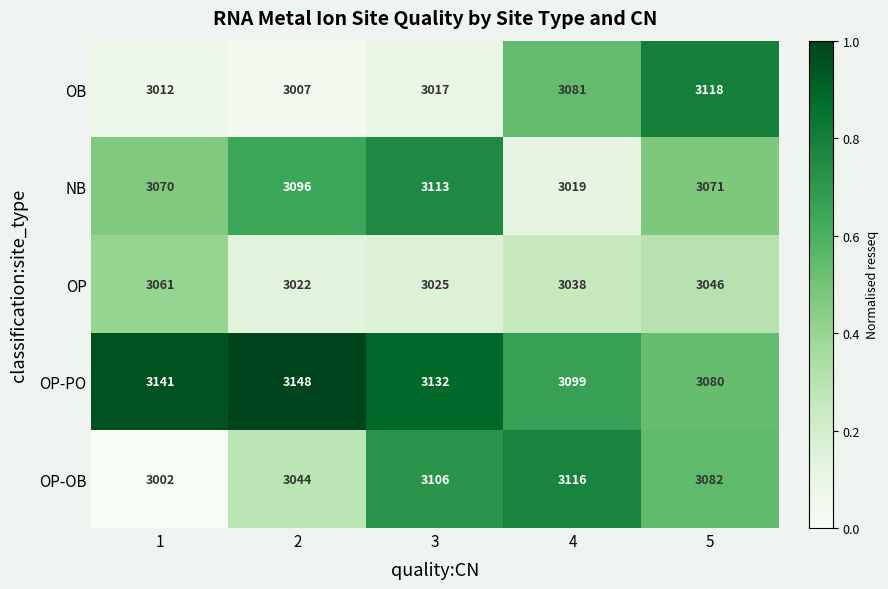

What is the sum of the OP-PO values at 2 and 3?

6280